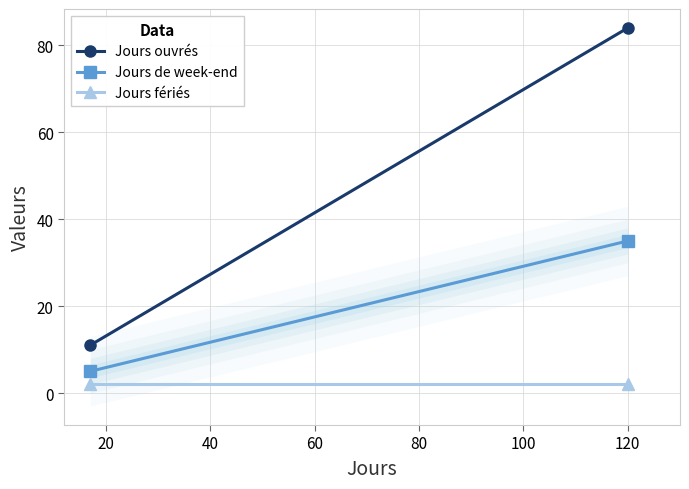

At how many categories does at least one series exceed 52?

1